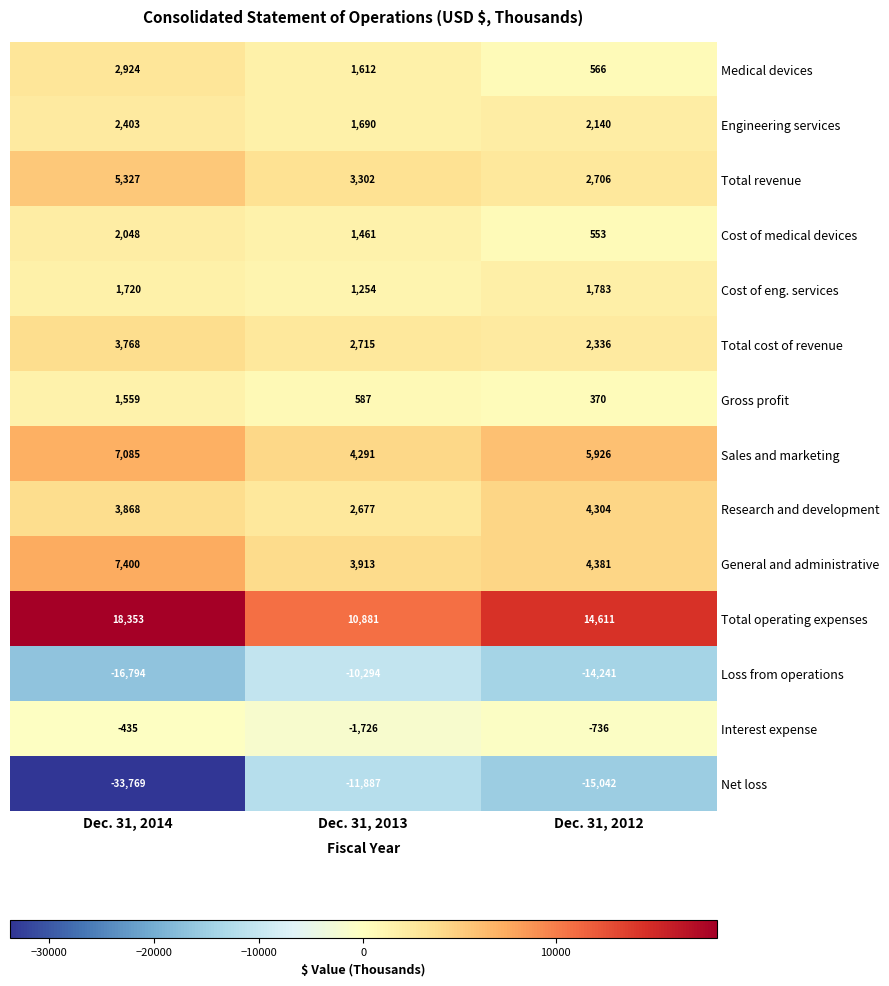

Read the General and administrative value at Dec. 31, 2014, to the nearest 100.

7400